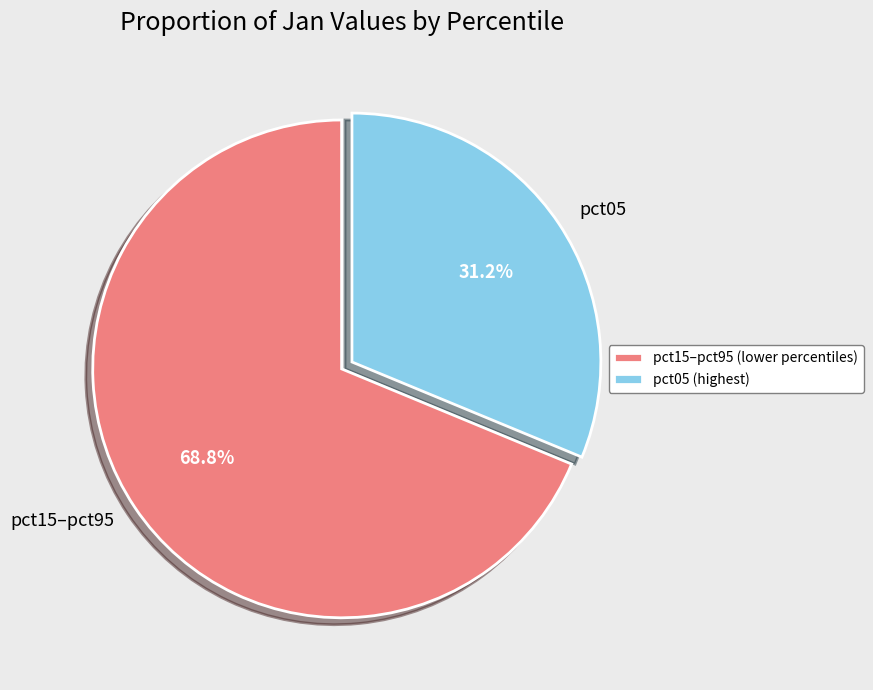

Is there any slice that represents more than half of the pie?

Yes